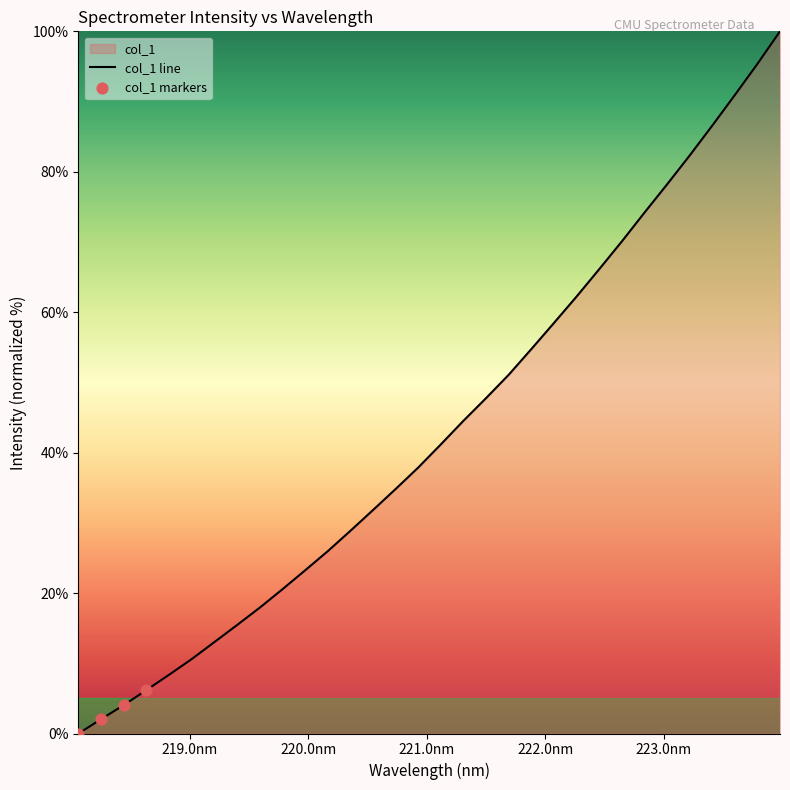

What is the change in value from 221.4993 to 223.0264?

+30.4